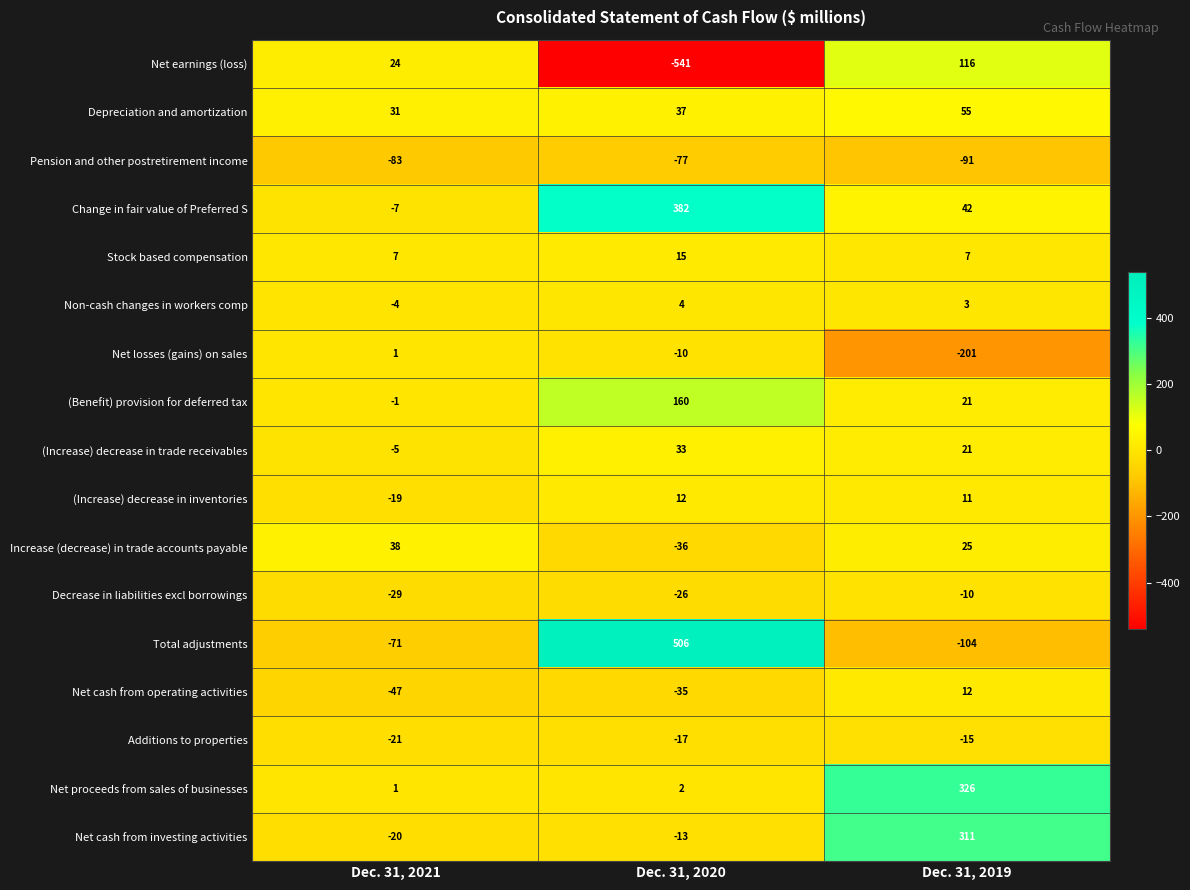

What is the difference between the second highest and minimum values in the (Increase) decrease in trade receivables series?

26